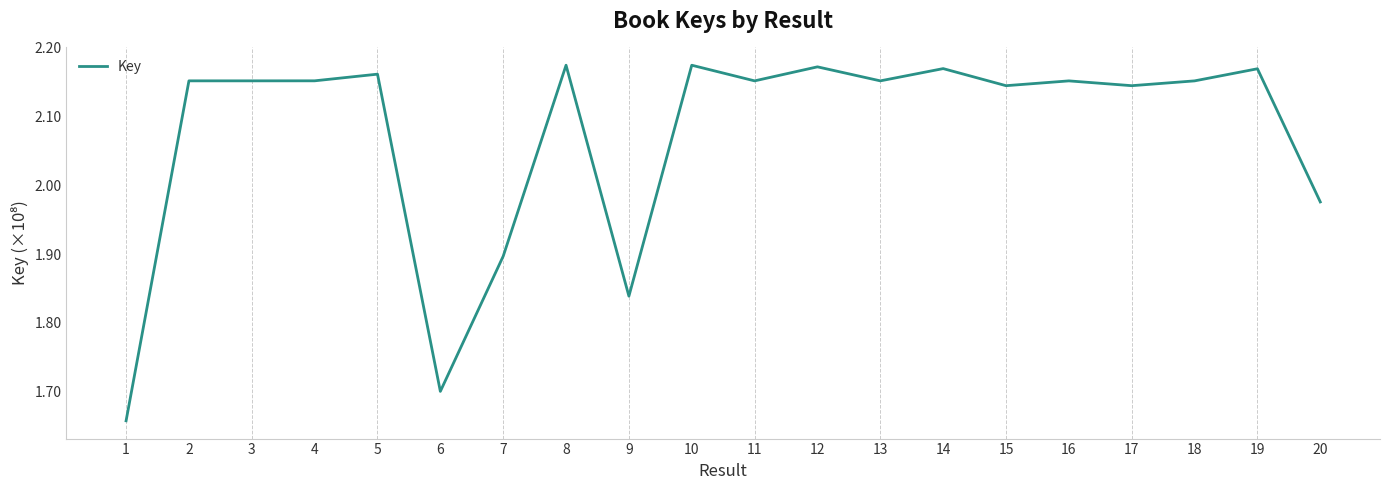

Is it true that the value at 3 is 0.9?

False